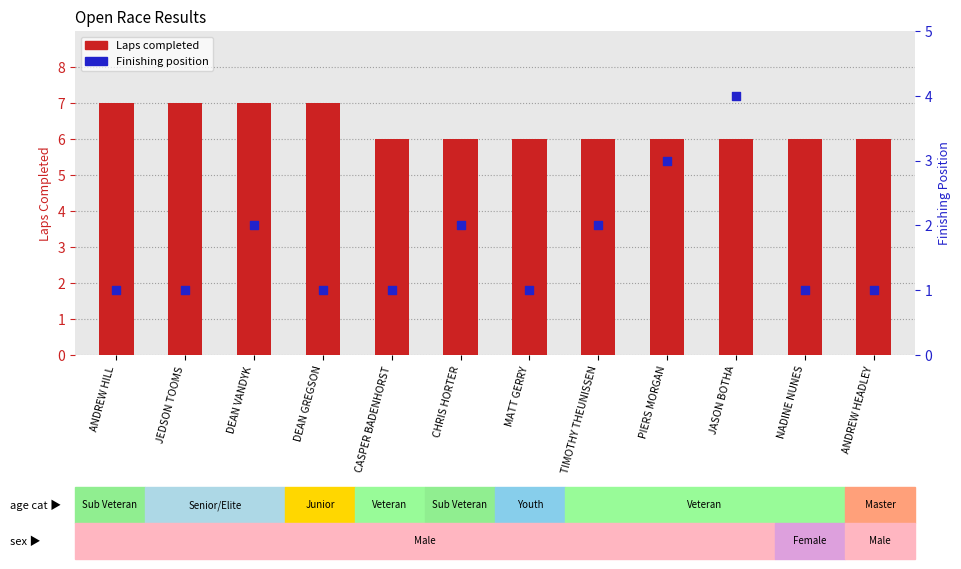

What is the total value across all series at ANDREW HILL?

8